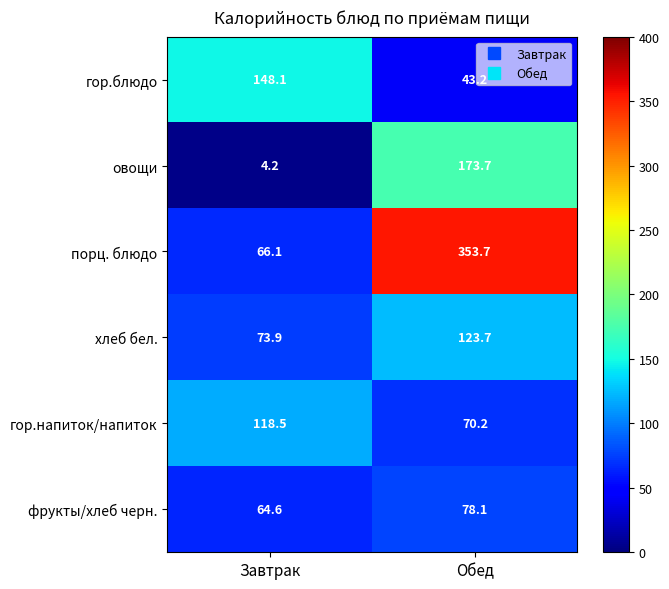

How many categories are shown in the chart?

2